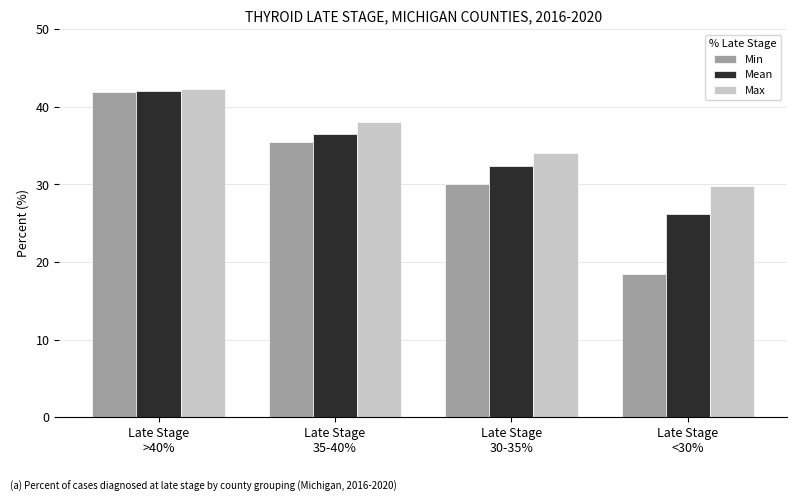

List the series in order of their overall mean, lowest first.

Min, Mean, Max